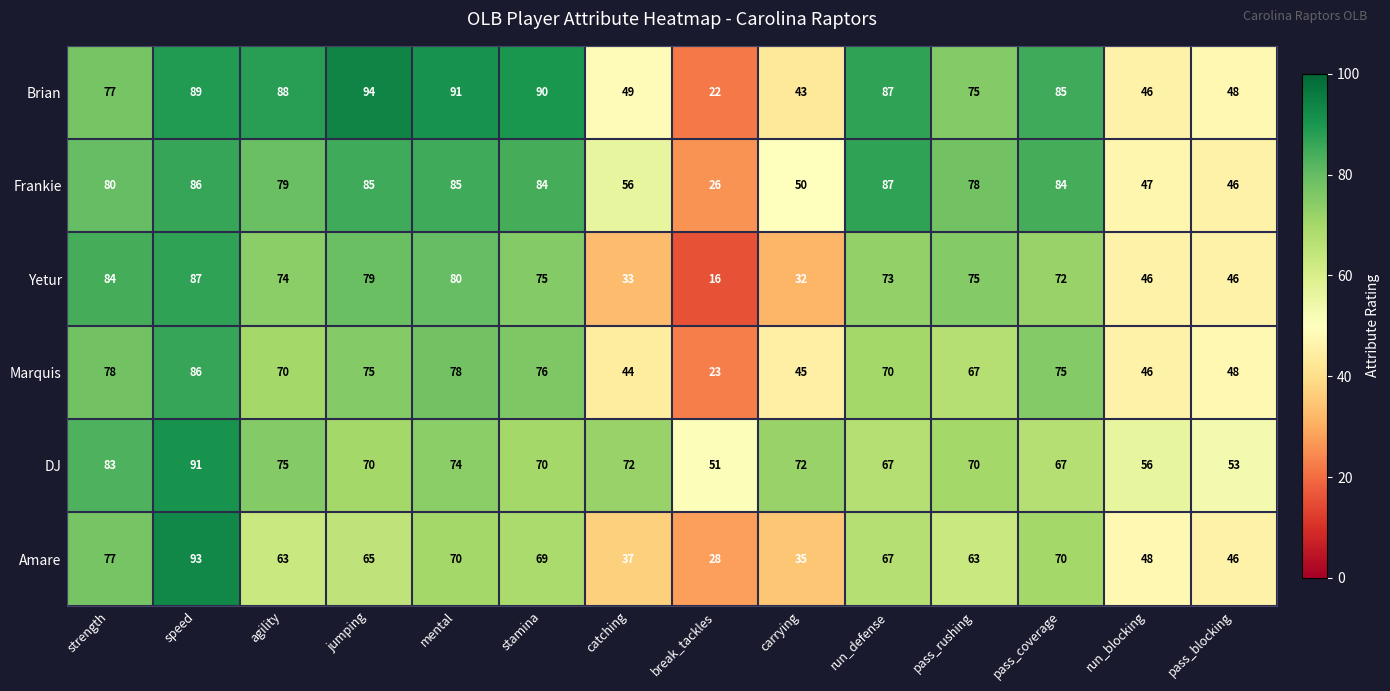

What is the lowest value of the Frankie series?

26